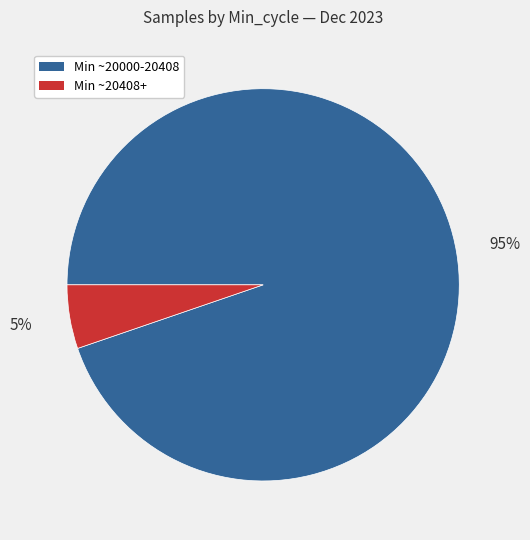

To the nearest percent, what is the average slice percentage?

50%